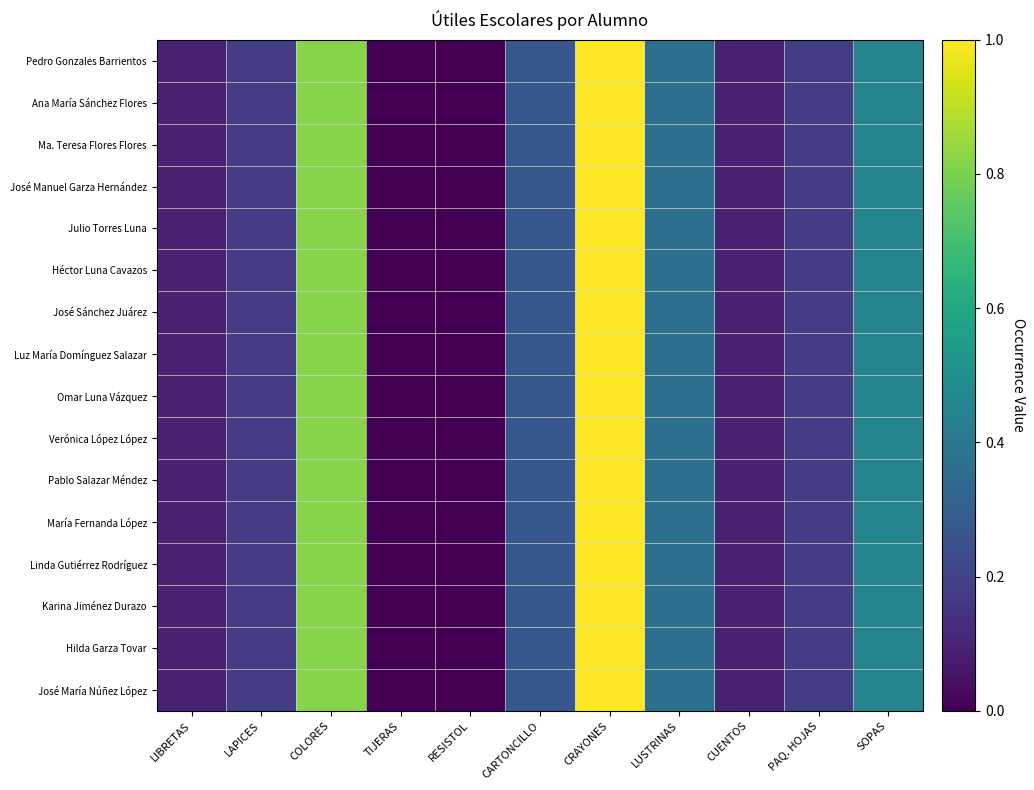

What is the total value across all series at COLORES?

13.1